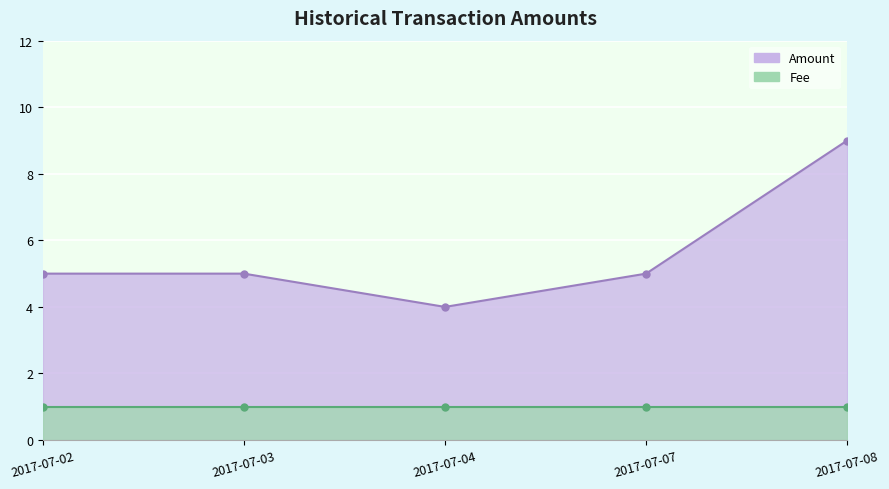

How many data points does each series have?

5